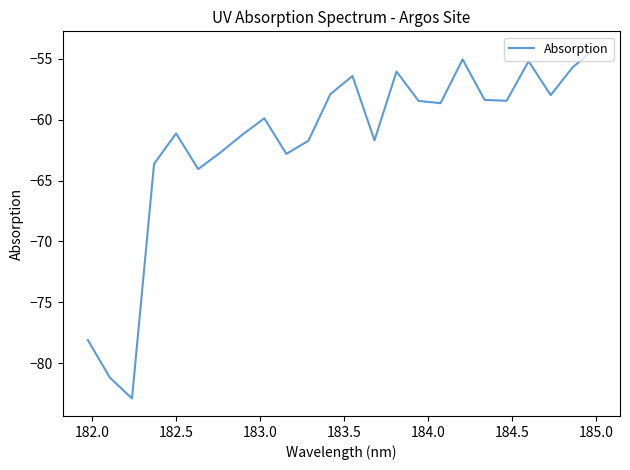

Is this an area chart (filled region under the line)?

No